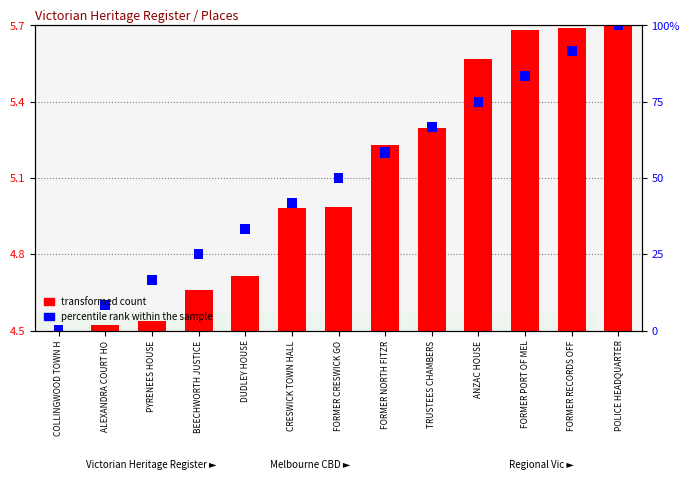

Is the value of percentile rank within the sample at DUDLEY HOUSE greater than the value of transformed count at FORMER NORTH FITZR?

No